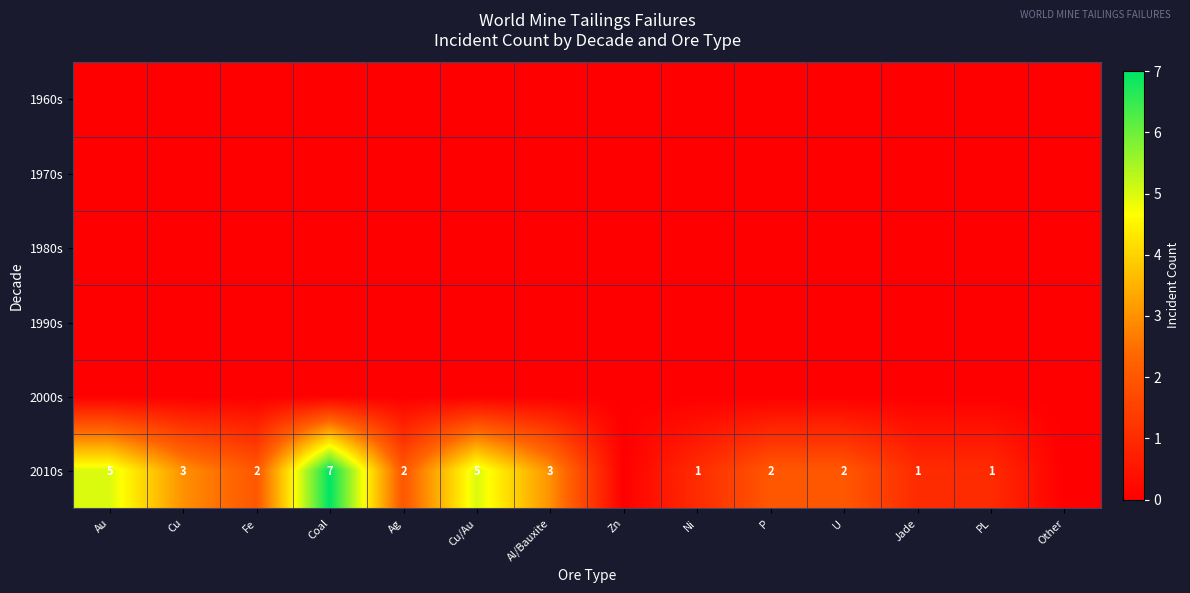

Is it true that 2010s equals 1 at Jade?

True